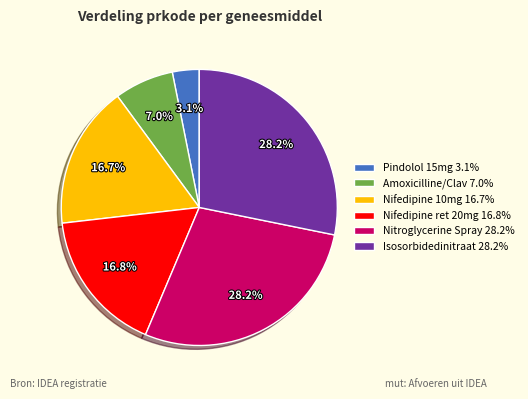

Is there any slice that represents more than half of the pie?

No